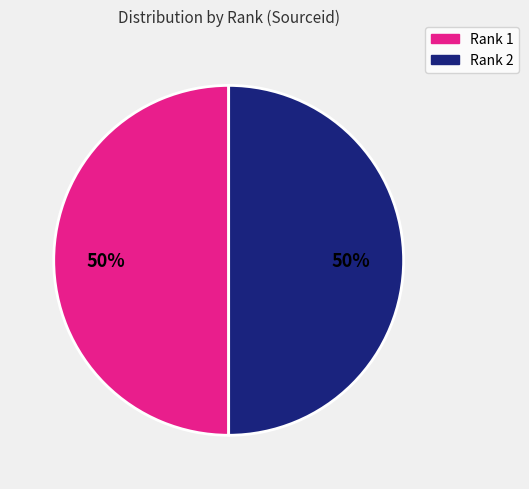

Approximately how many times larger is the value at Rank 2 compared to Rank 1?

1.0